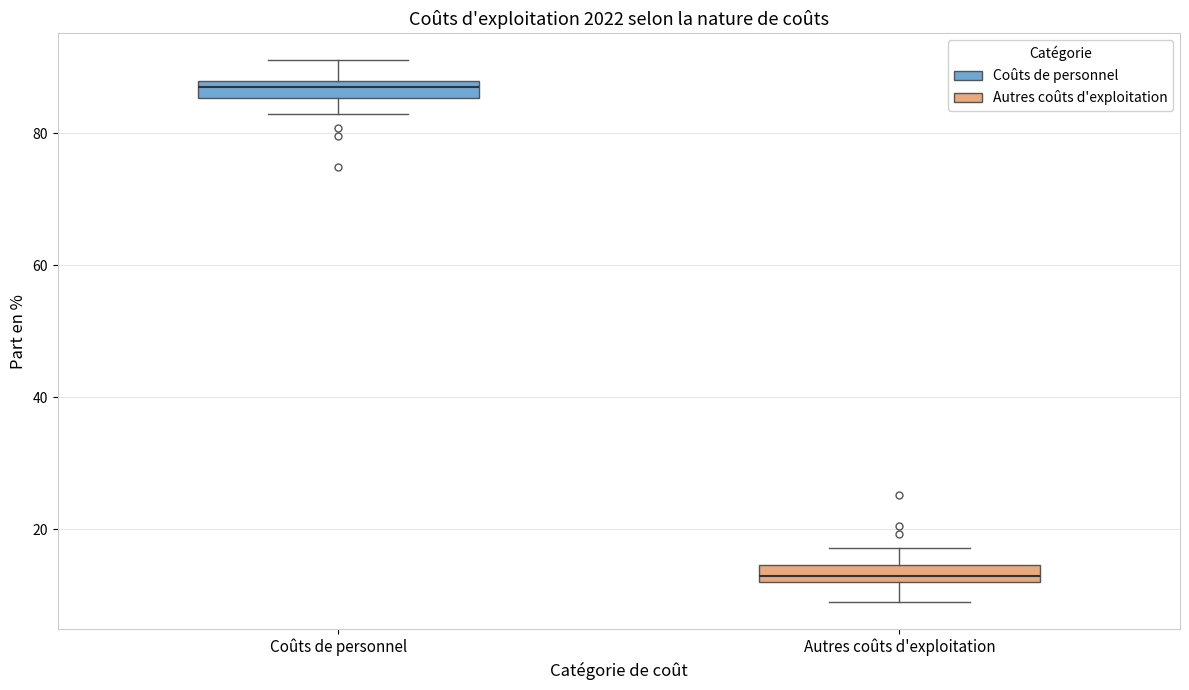

Where is the lower edge of the box for Coûts de personnel on the y-axis? The values are not printed on the chart, so give them approximately, as read against the axis.

86